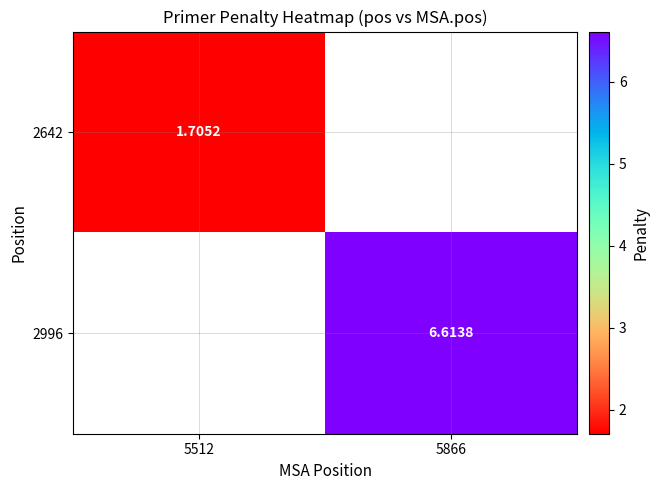

List the series in order of their overall mean, lowest first.

2642, 2996